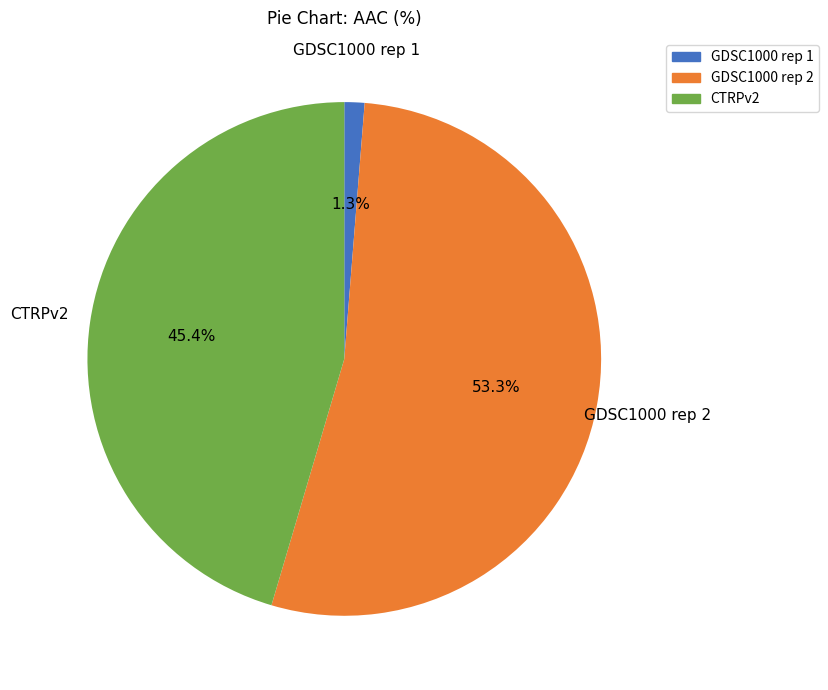

Does GDSC1000 rep 2 represent more than half of the total?

Yes